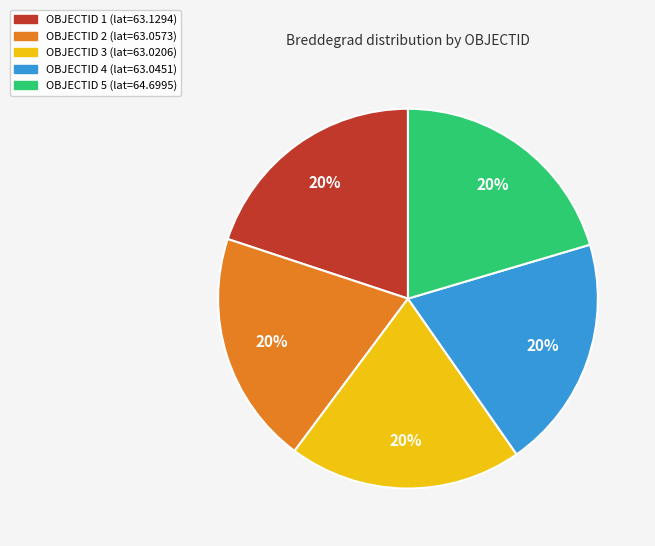

How many segments does this pie chart have?

5